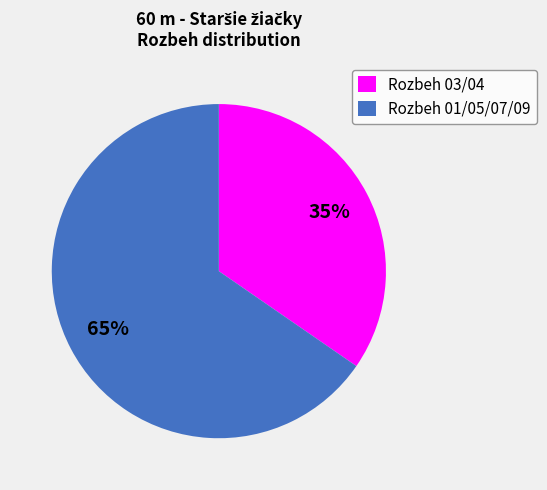

Count the number of slices in the pie.

2